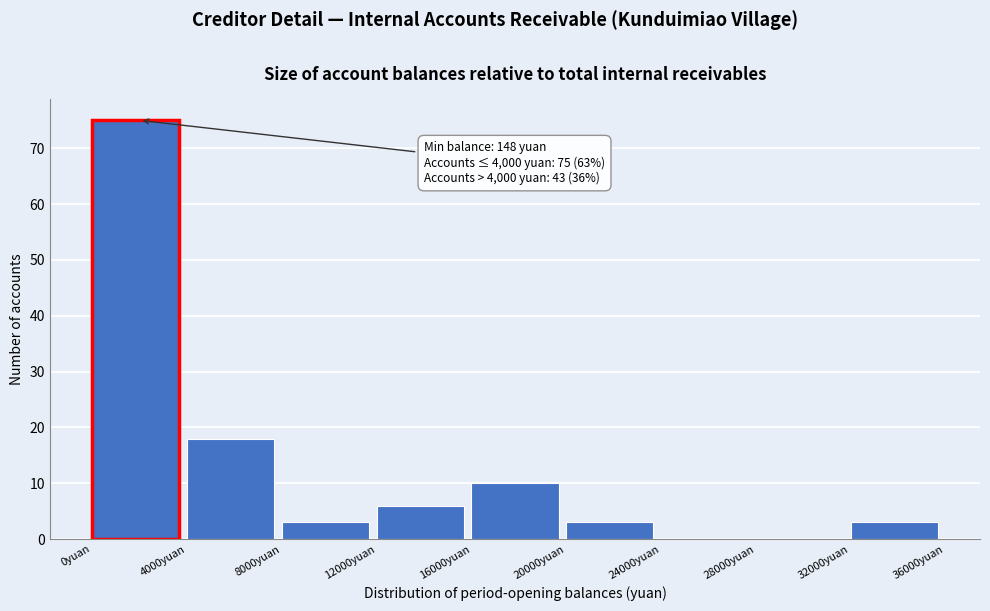

Which range on the x-axis has the tallest bar?

0 to 4000